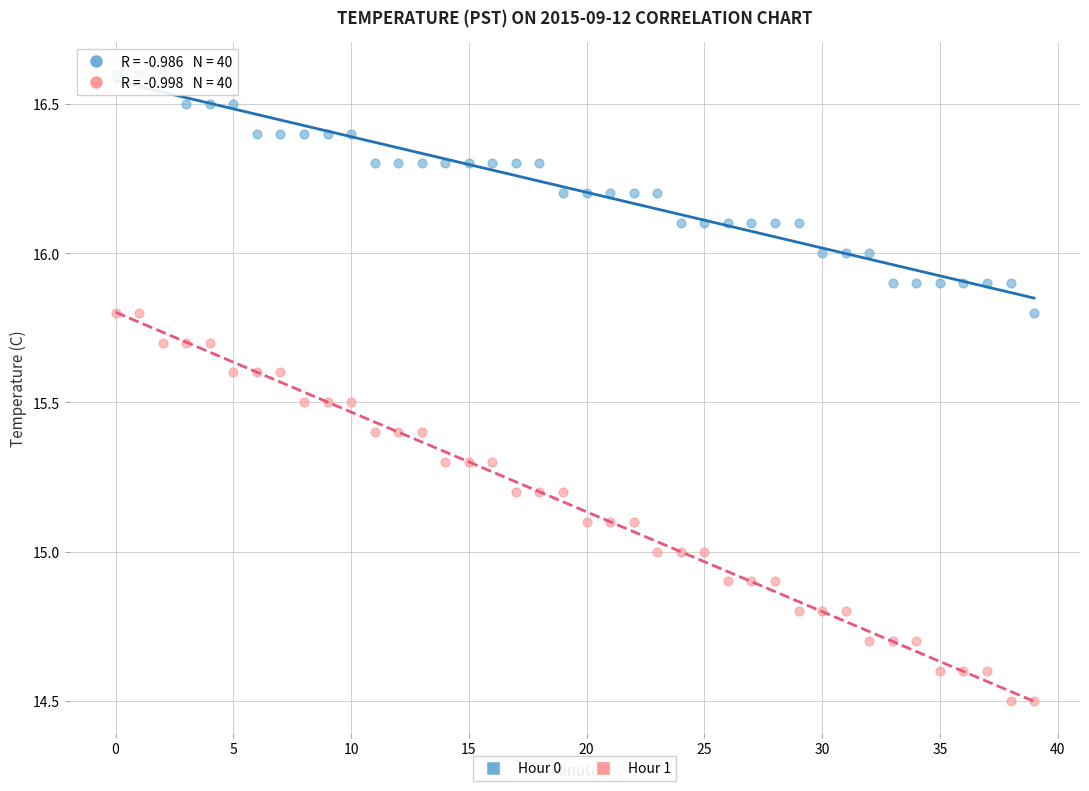

Across all data points, what is the range of Y values (max minus min)?

2.1